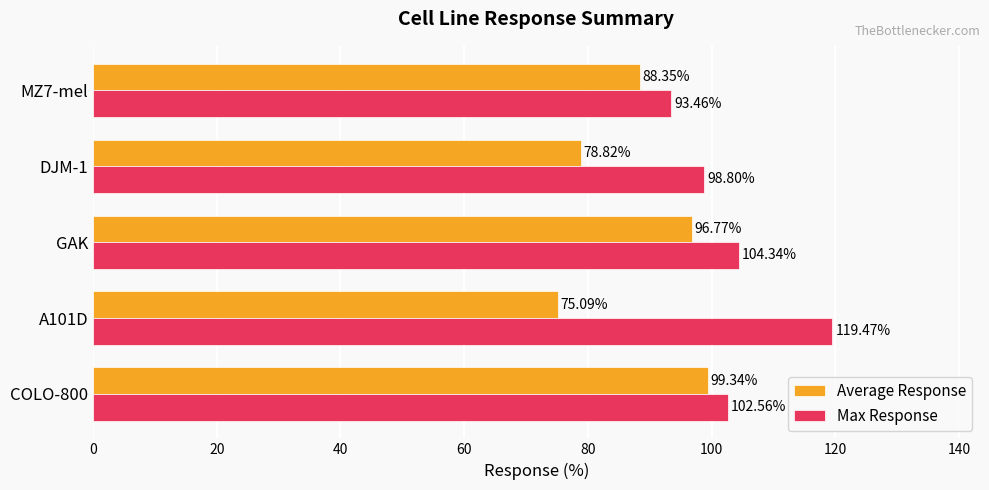

How many data points in Max Response are less than 102?

2